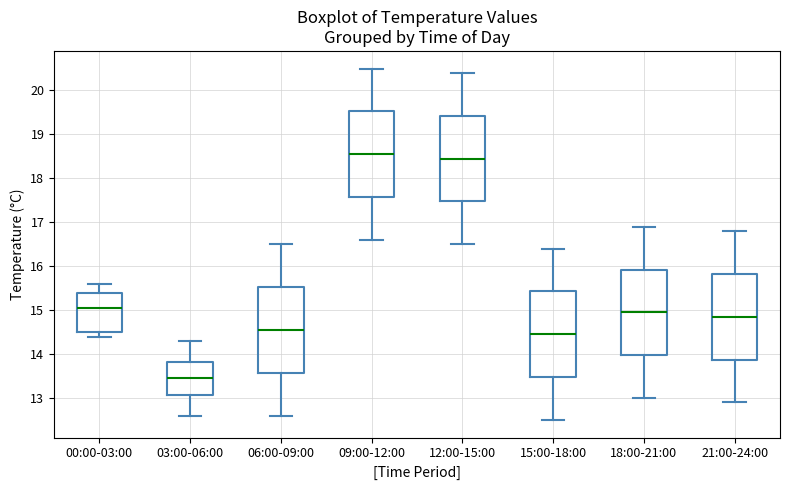

Which box has the lowest median line?

03:00-06:00